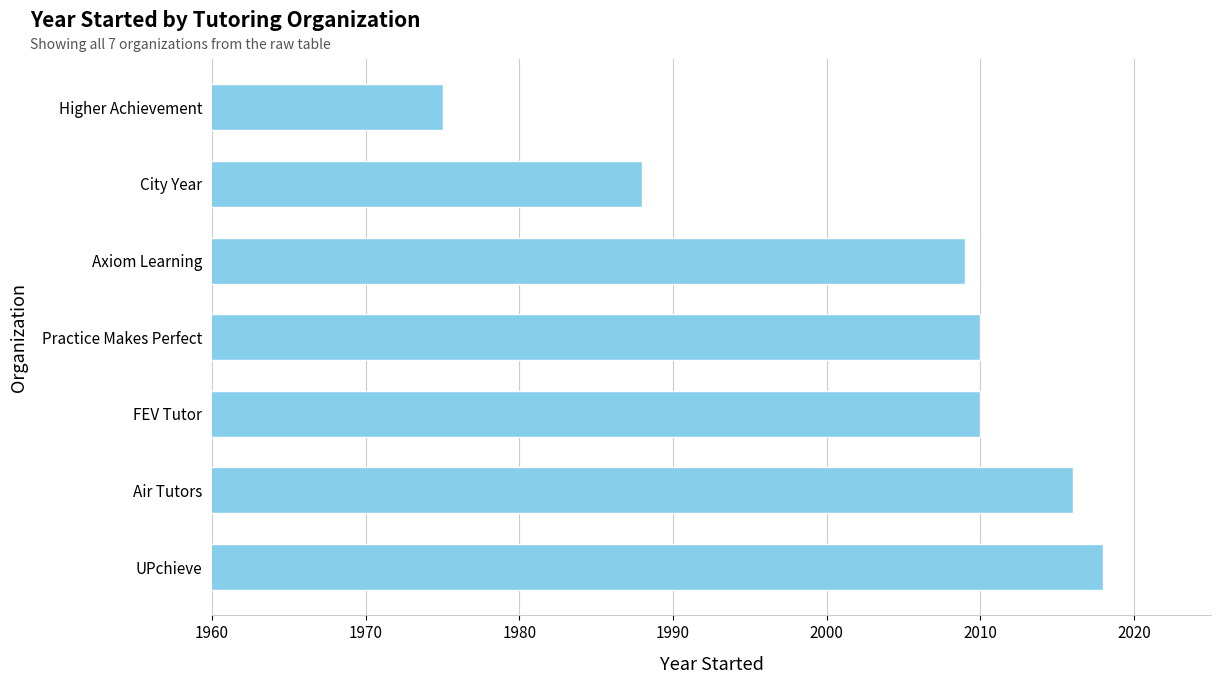

What is the sum of all values?

14026